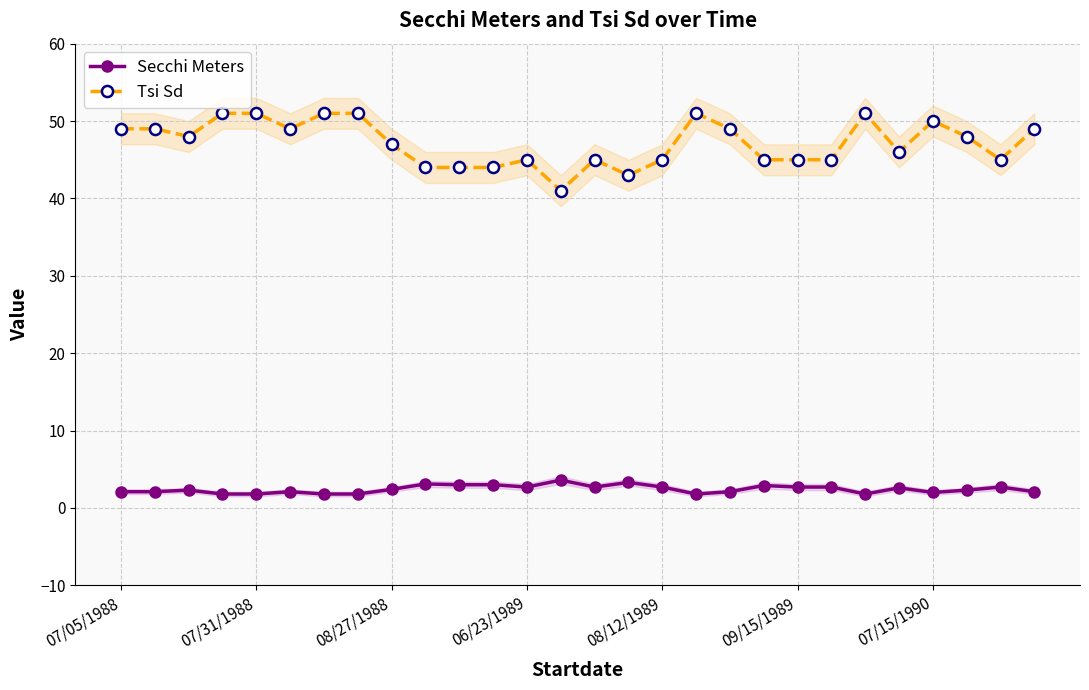

What is the smallest value displayed?

1.8